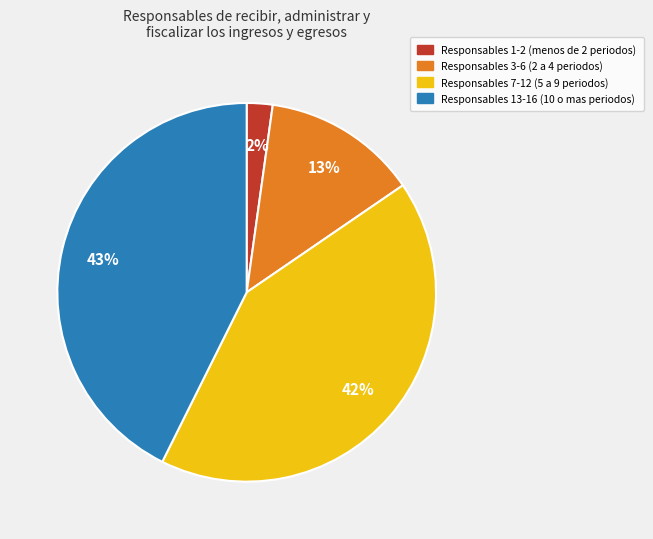

Rank the categories by value from highest to lowest.

Responsables 13-16 (10 o mas periodos), Responsables 7-12 (5 a 9 periodos), Responsables 3-6 (2 a 4 periodos), Responsables 1-2 (menos de 2 periodos)